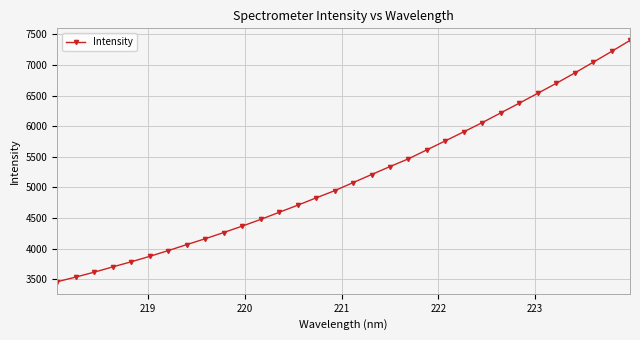

Is this an area chart (filled region under the line)?

No